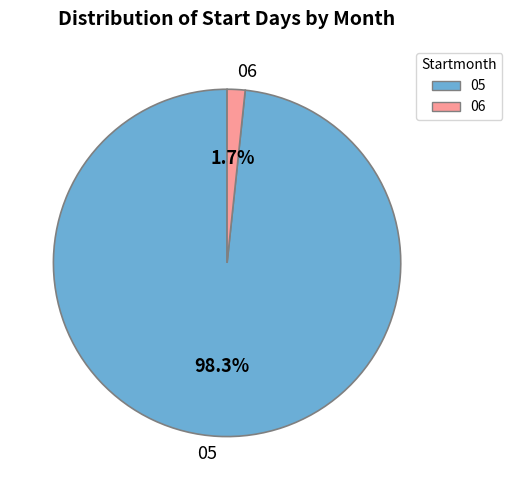

Which category has the biggest portion of the pie?

05